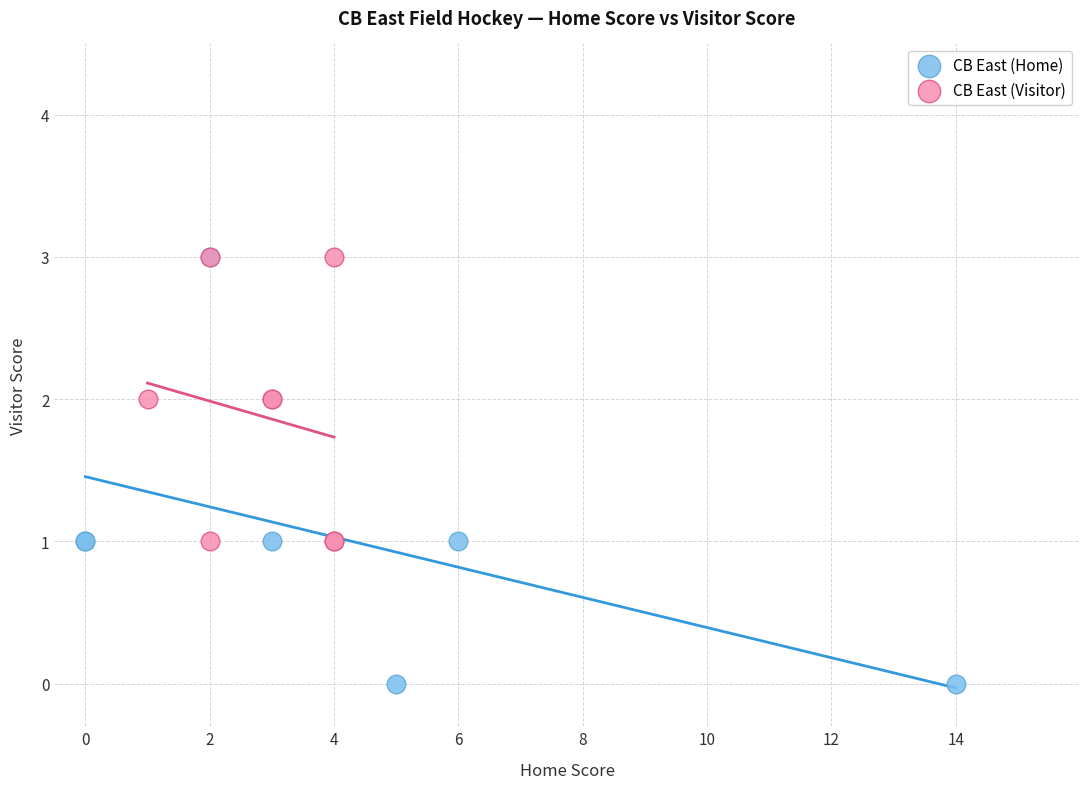

Which series reaches the minimum Y coordinate?

CB East (Home)